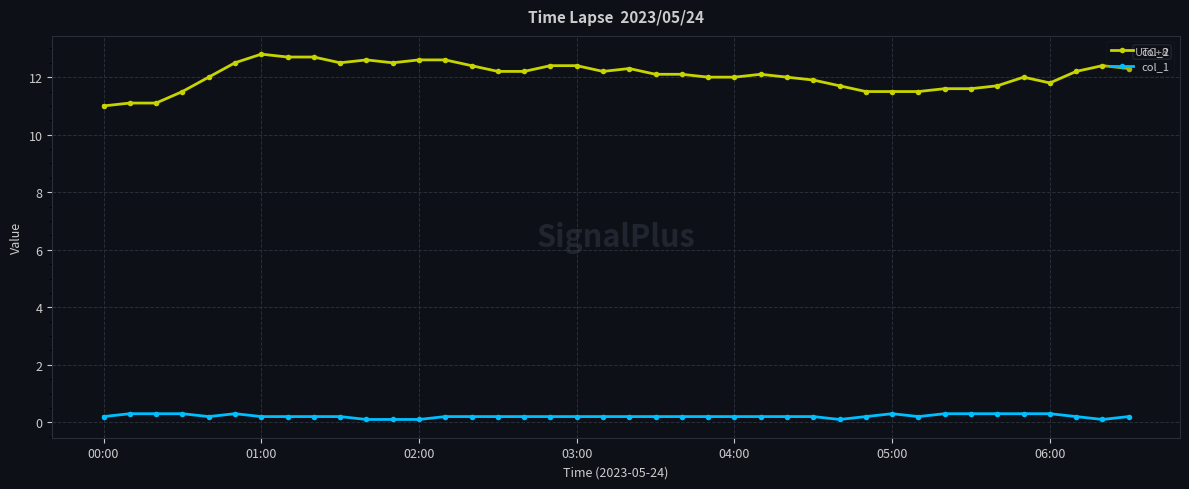

True or false: col_1 and col_2 cross at least once.

False